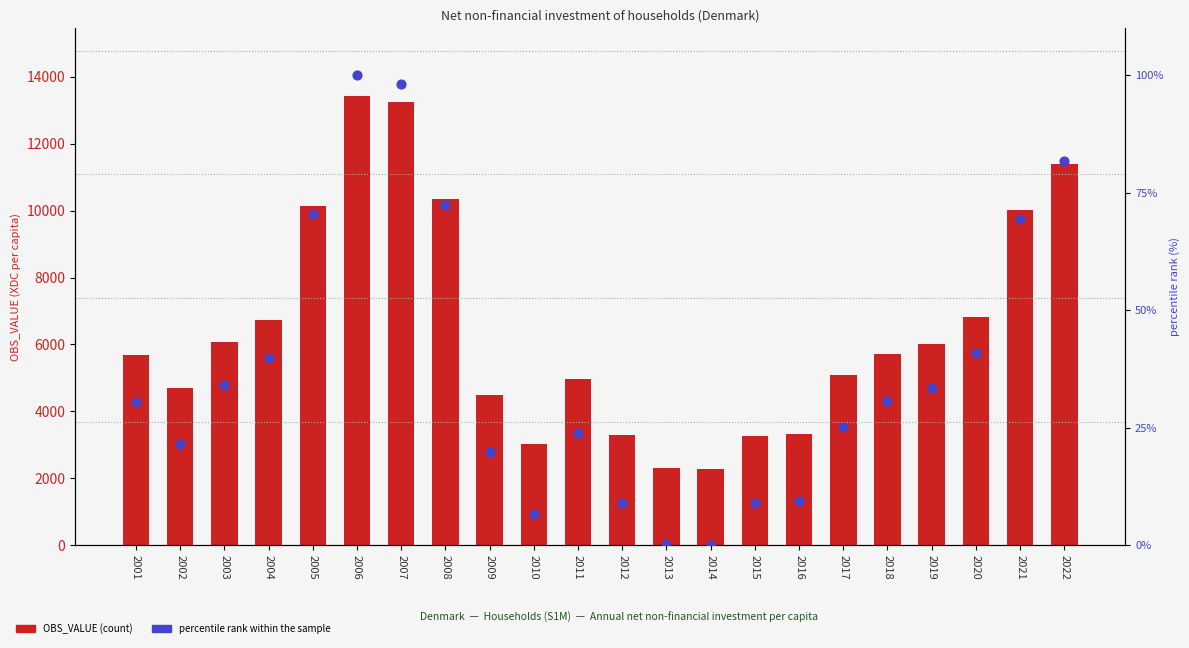

Which series has the largest total across all categories?

OBS_VALUE (count)